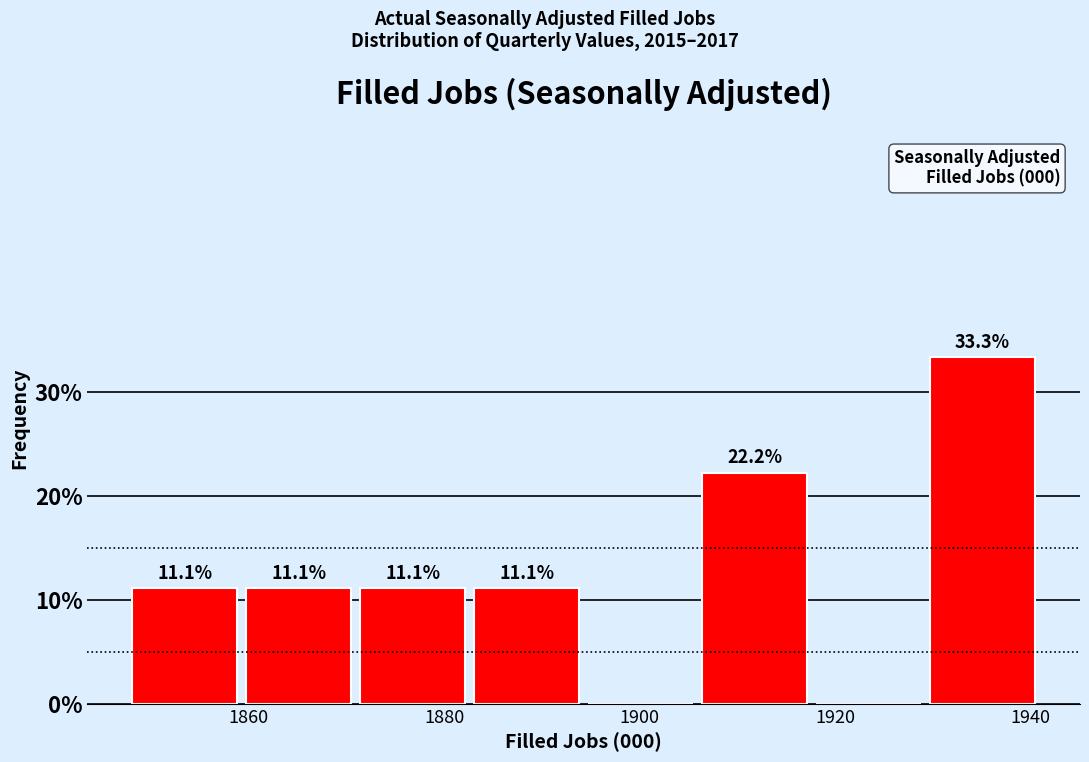

Over which range of the x-axis is the bar tallest?

1930 to 1940